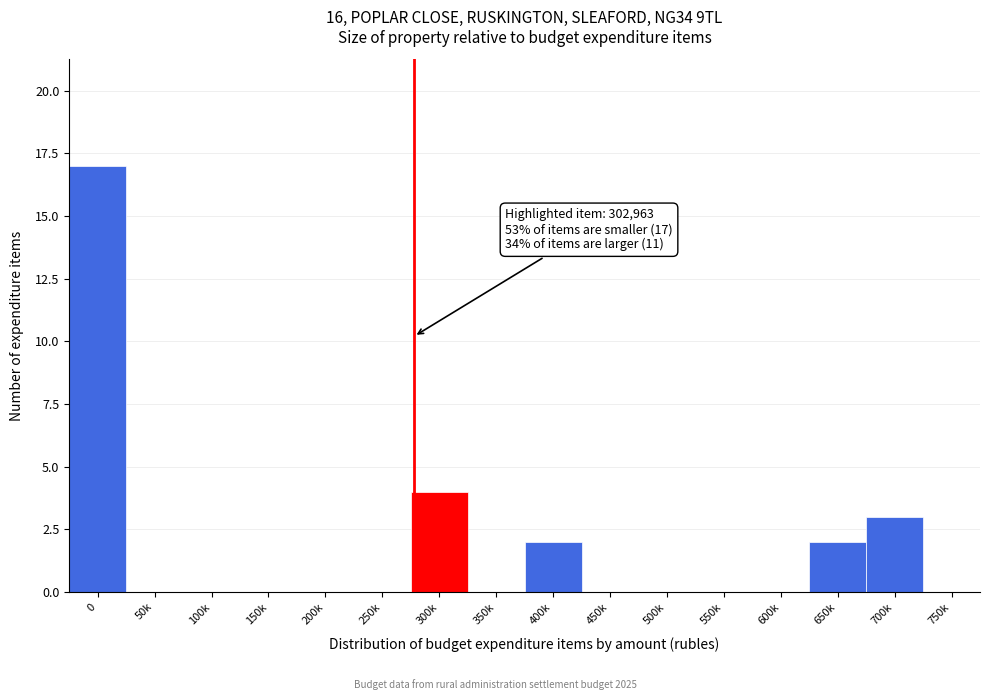

Reading left to right, transcribe all the data shown in this chart.

0=17	50k=0	100k=0	150k=0	200k=0	250k=0	300k=4	350k=0	400k=2	450k=0	500k=0	550k=0	600k=0	650k=2	700k=3	750k=0